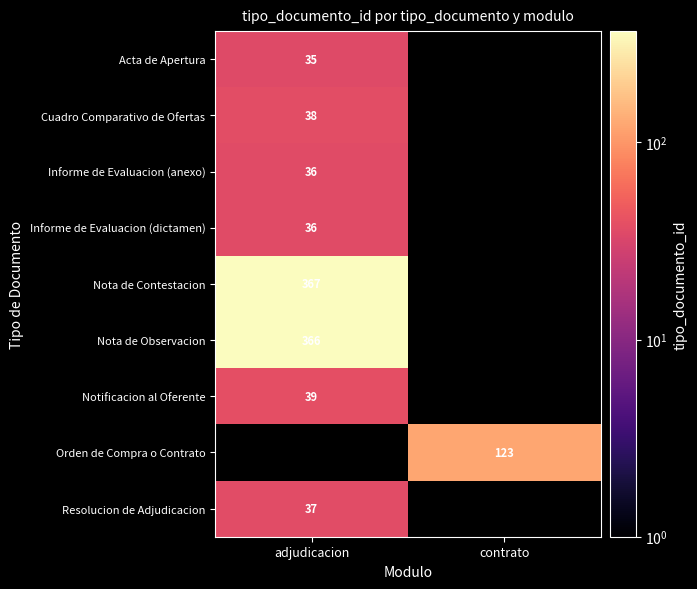

The value of Informe de Evaluacion (dictamen) at adjudicacion is 36. True or false?

True